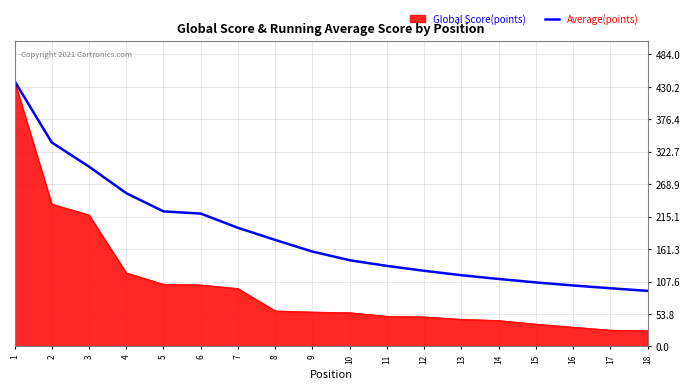

How many series are shown in this chart?

2